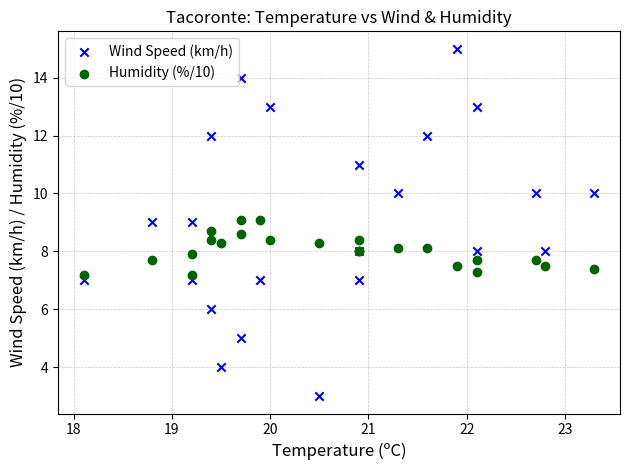

Which series contains the lowest Y value?

Wind Speed (km/h)